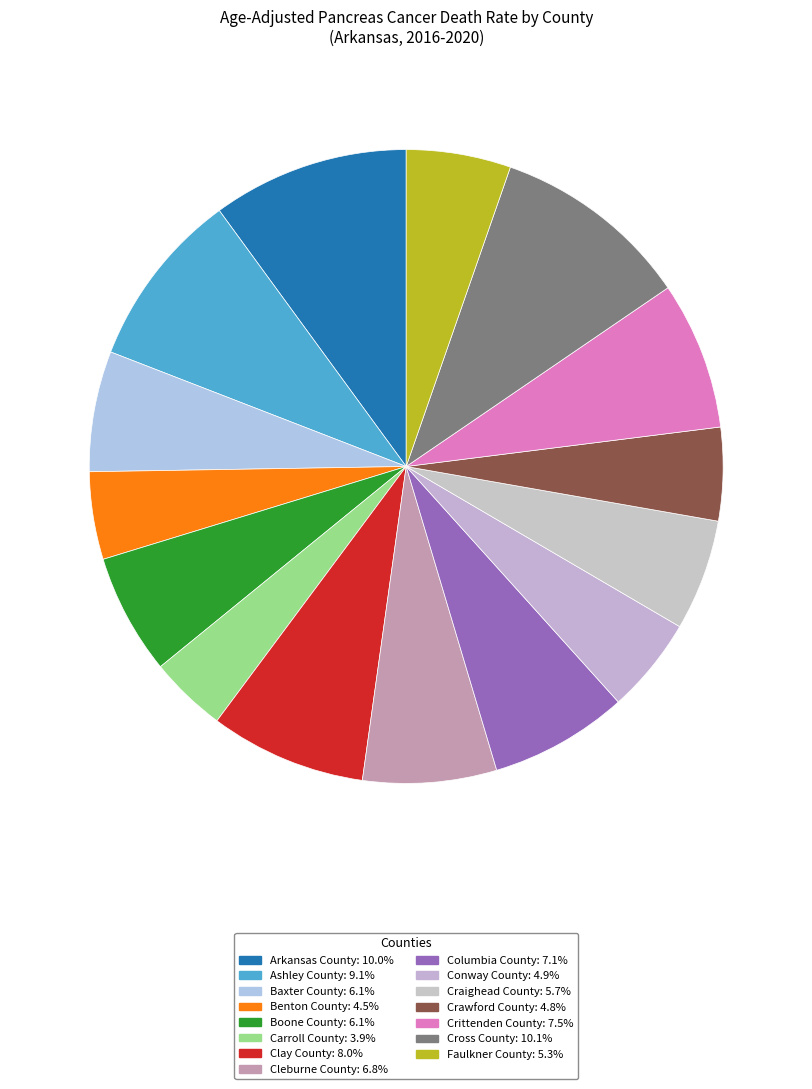

Is it true that Cross County is 19% of the pie?

False